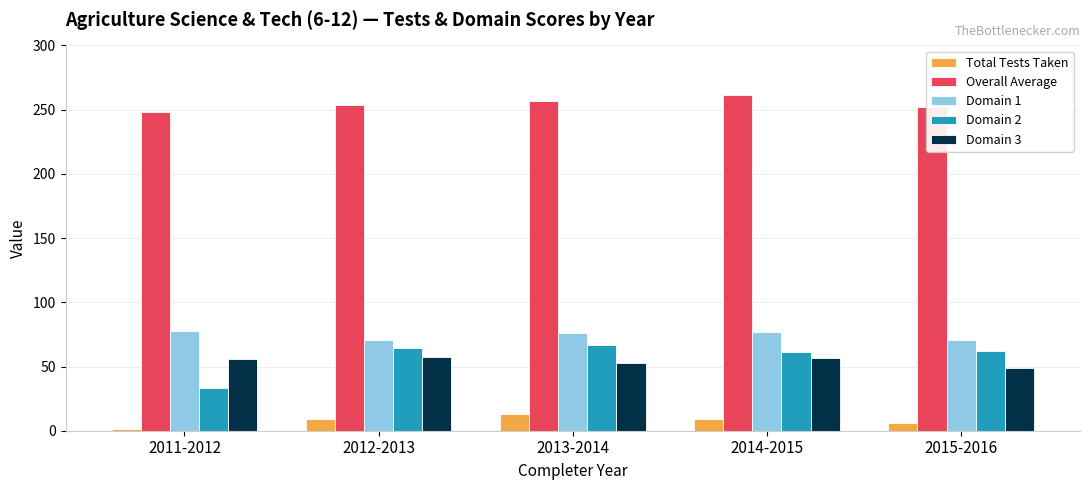

What position from the left is 2013-2014?

3